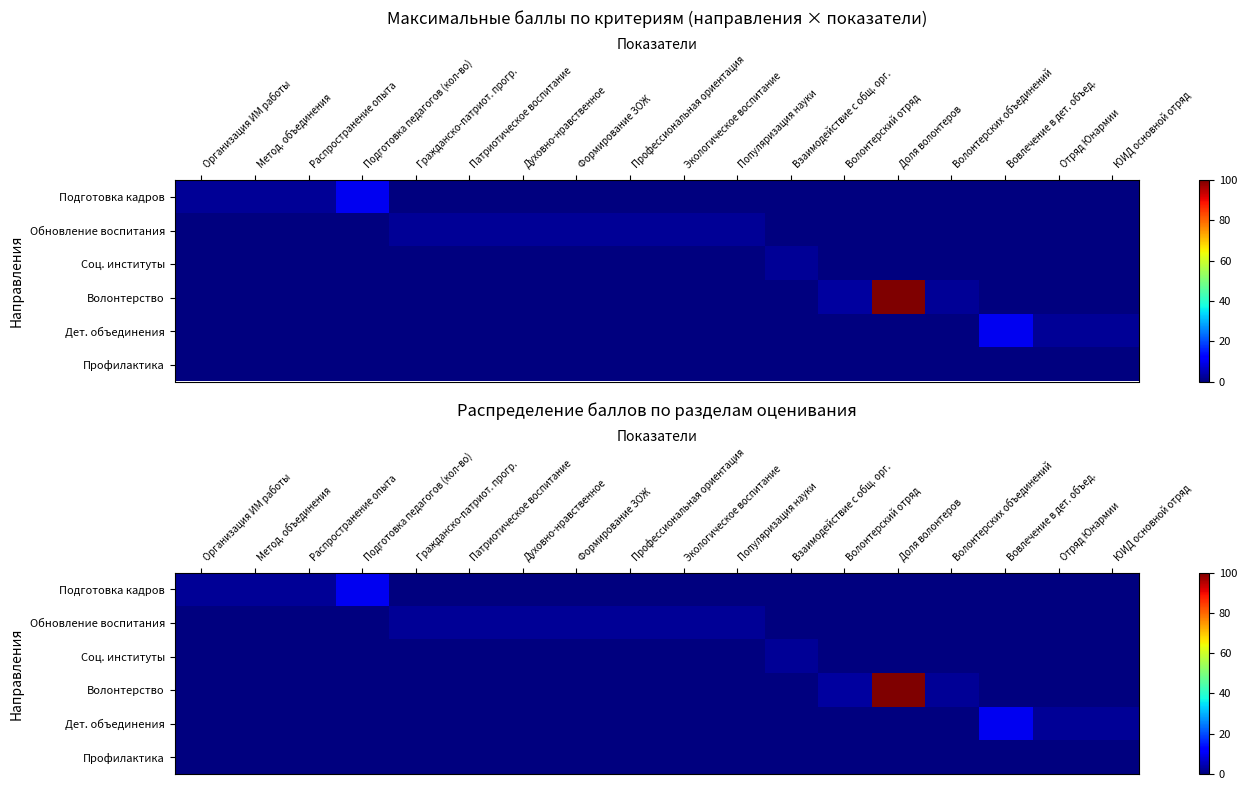

Which series has the widest spread of values?

Волонтерство